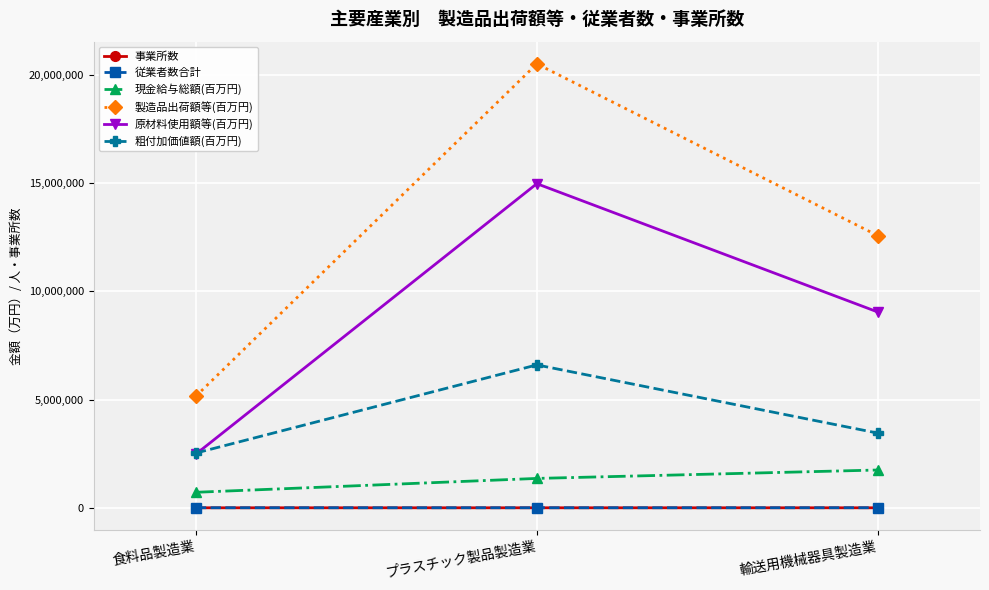

What are all the series names shown in the legend?

事業所数, 従業者数合計, 現金給与総額(百万円), 製造品出荷額等(百万円), 原材料使用額等(百万円), 粗付加価値額(百万円)